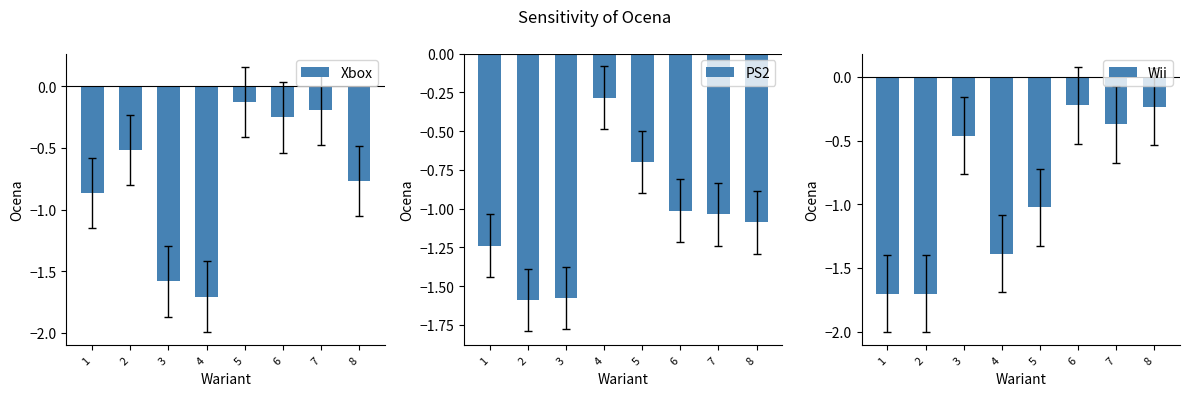

Between 4 and 7, which is larger?

7